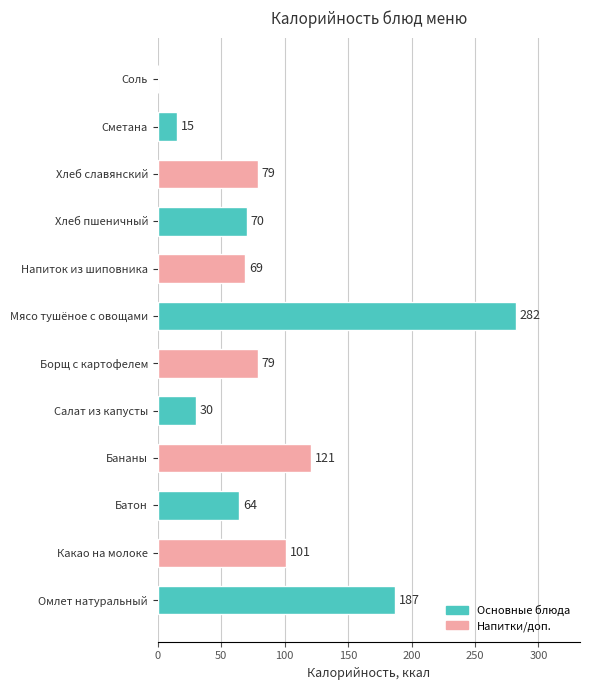

True or false: the data shows 27 at Сметана.

False